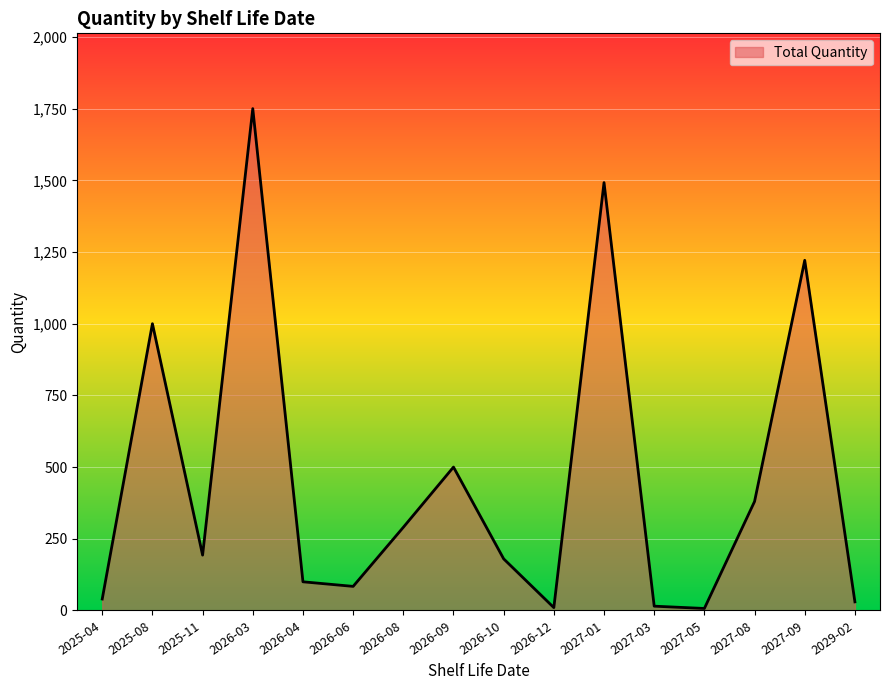

How many lines are shown in the chart?

1